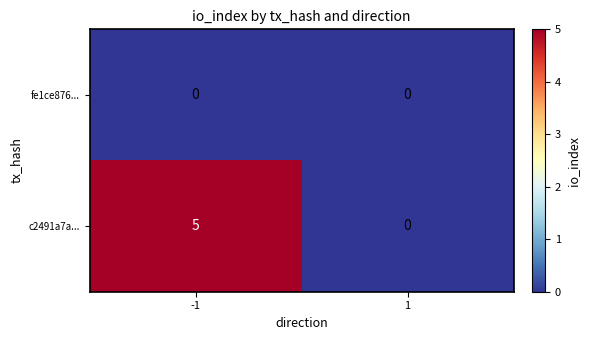

What is the difference between the c2491a7a... values at -1 and 1?

5